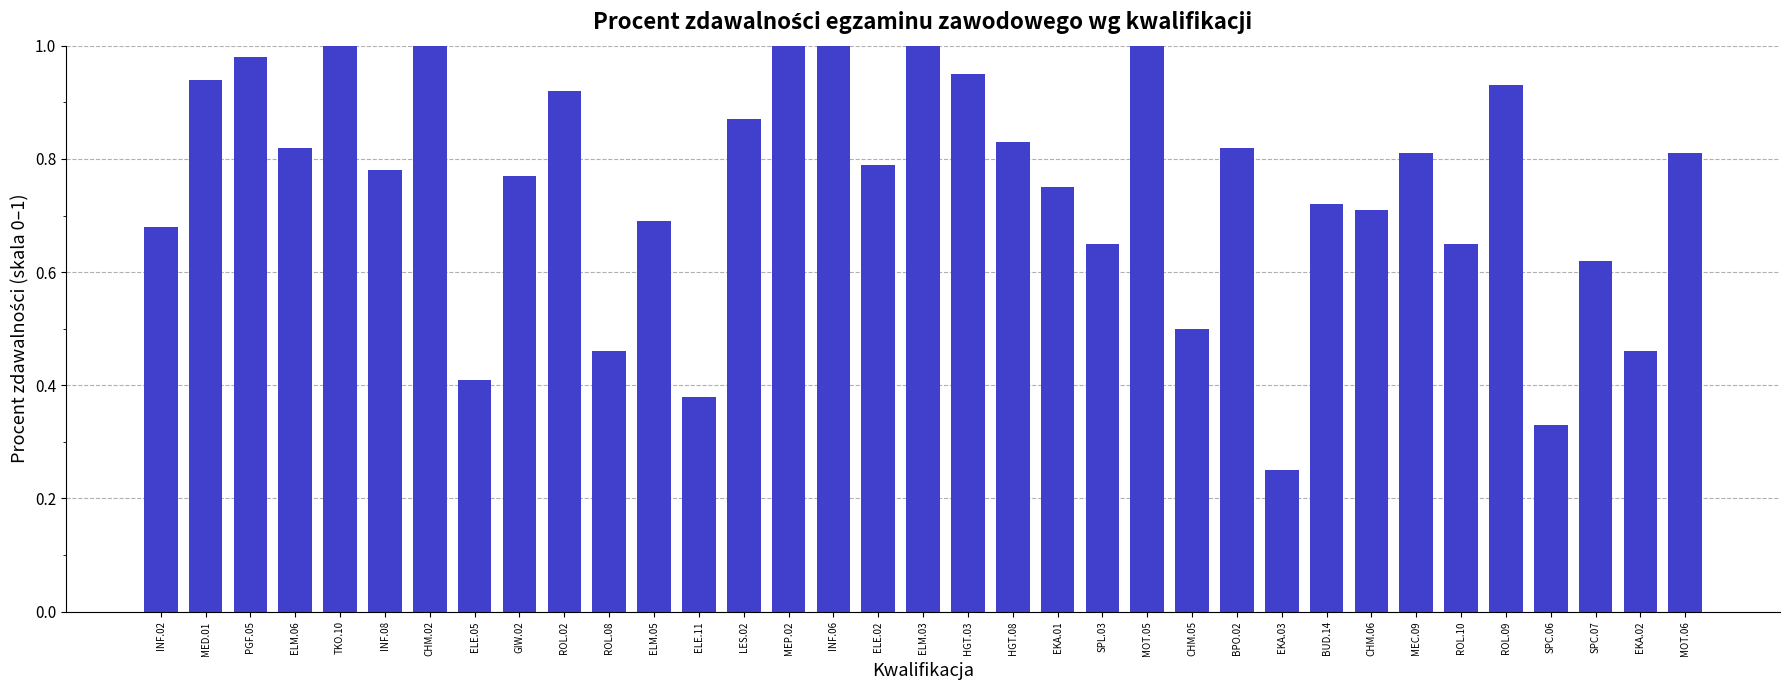

What is the label of the 31st bar from the left?

ROL.09